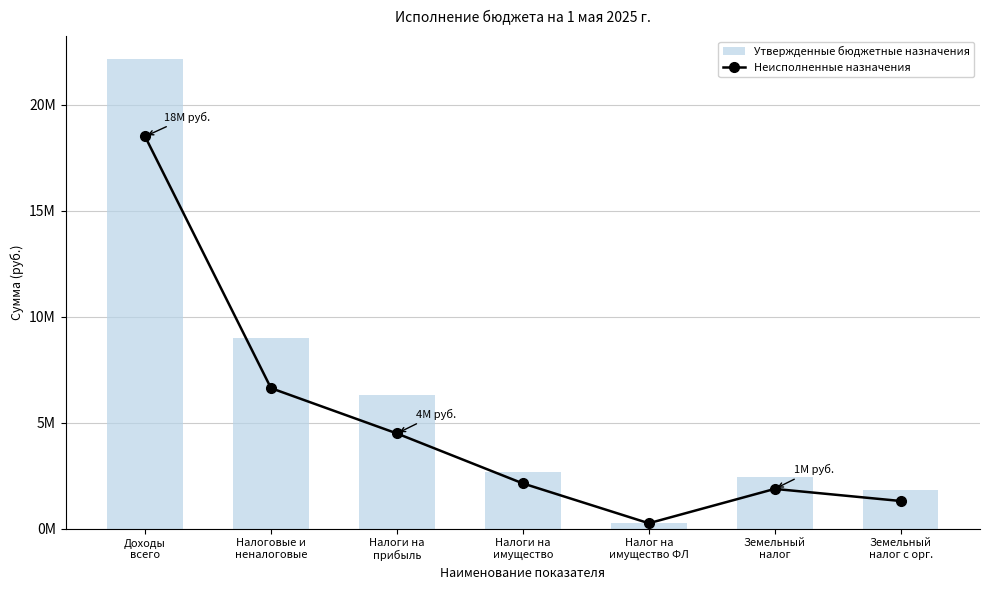

What is the spread (max minus min) of values at Земельный
налог?

560482.6